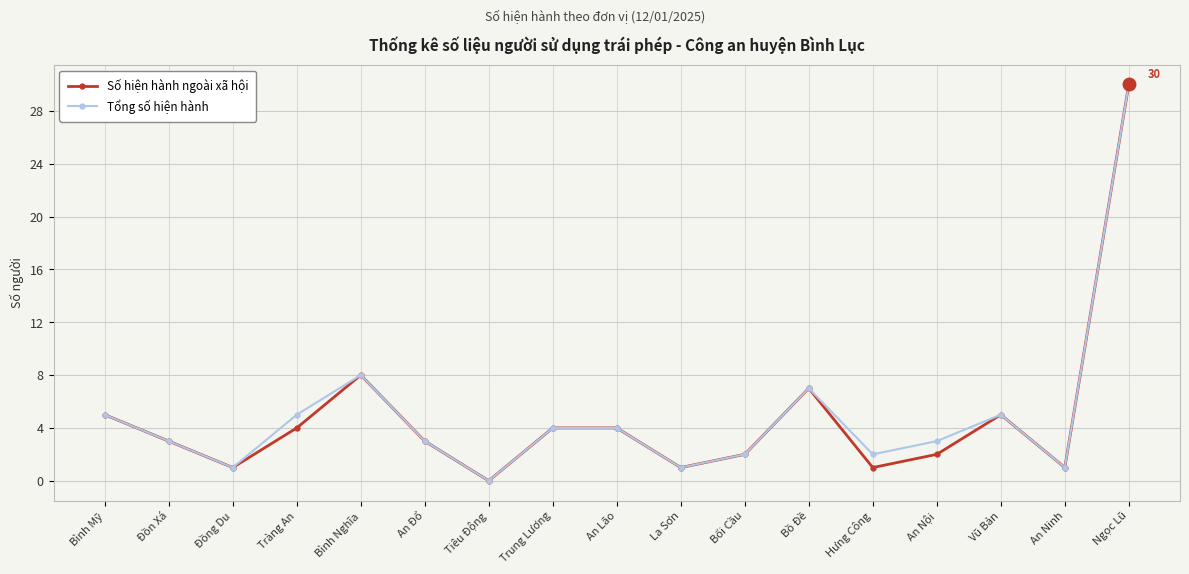

What is the sum of the Tổng số hiện hành values at Ngọc Lũ and Bối Cầu?

32